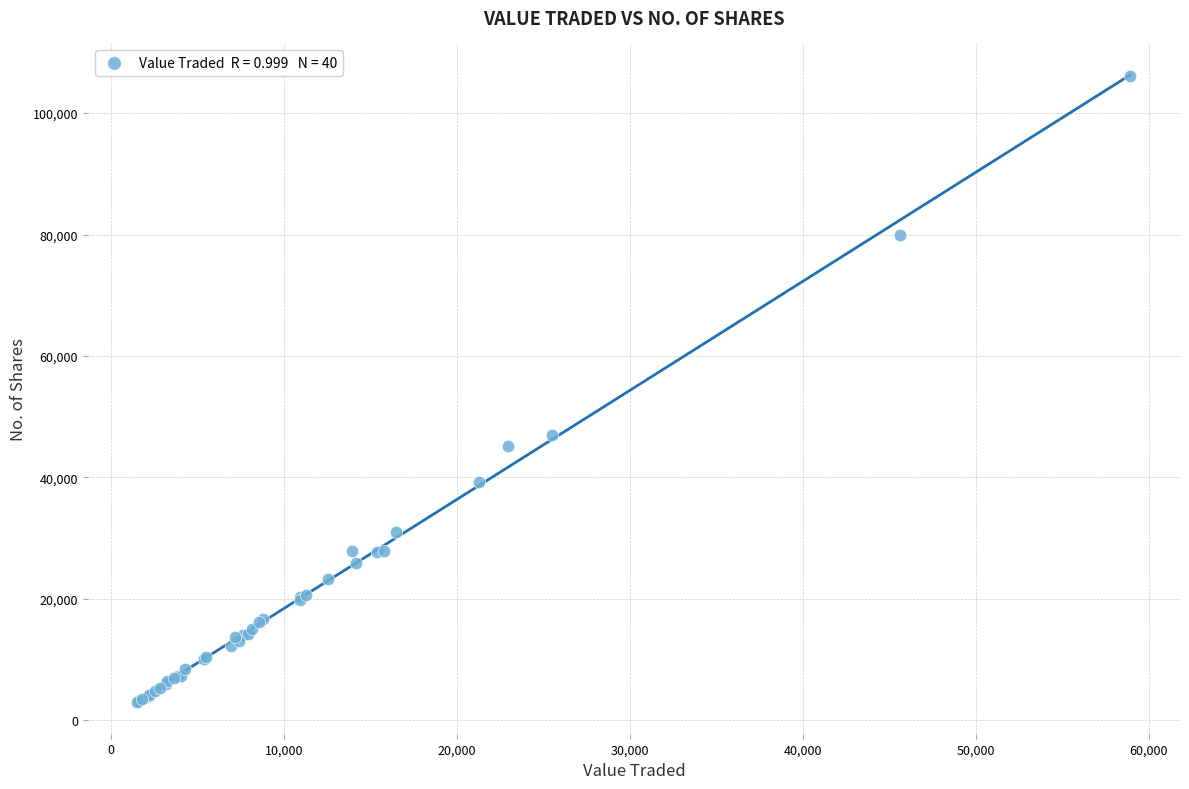

What Y value in the scatter plot is closest to 54529?

47049